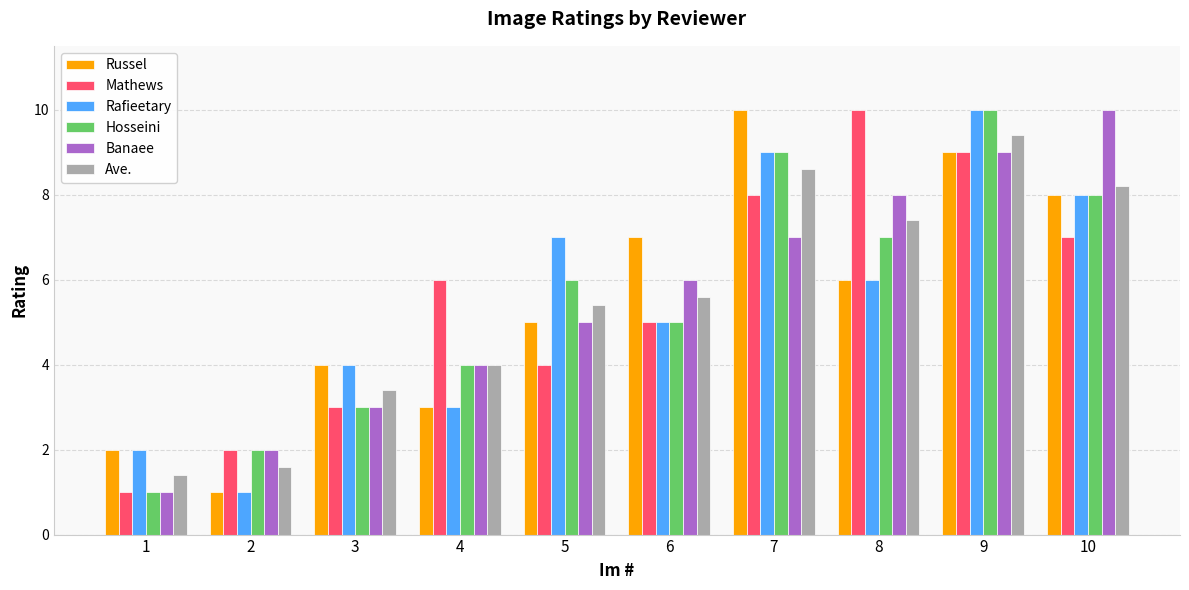

What is the total value across all series at 5?

32.4